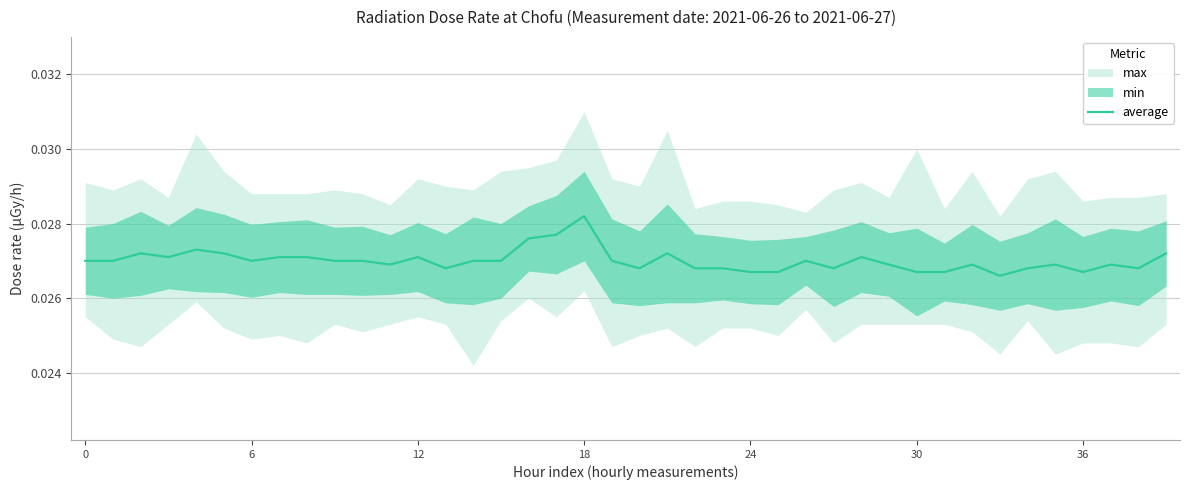

Which category has the highest value in the average series?

18